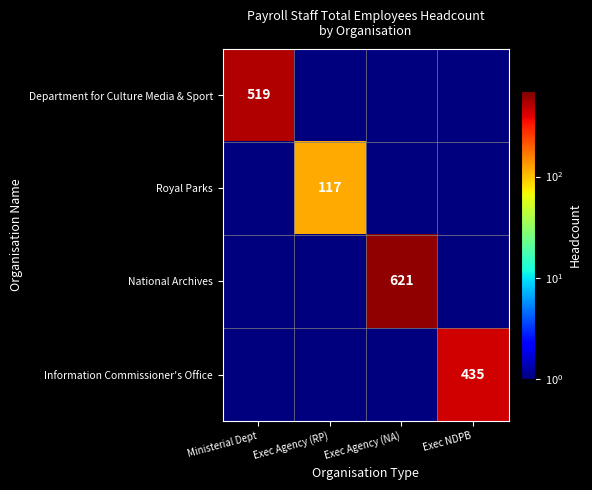

At how many categories does at least one series exceed 544?

1